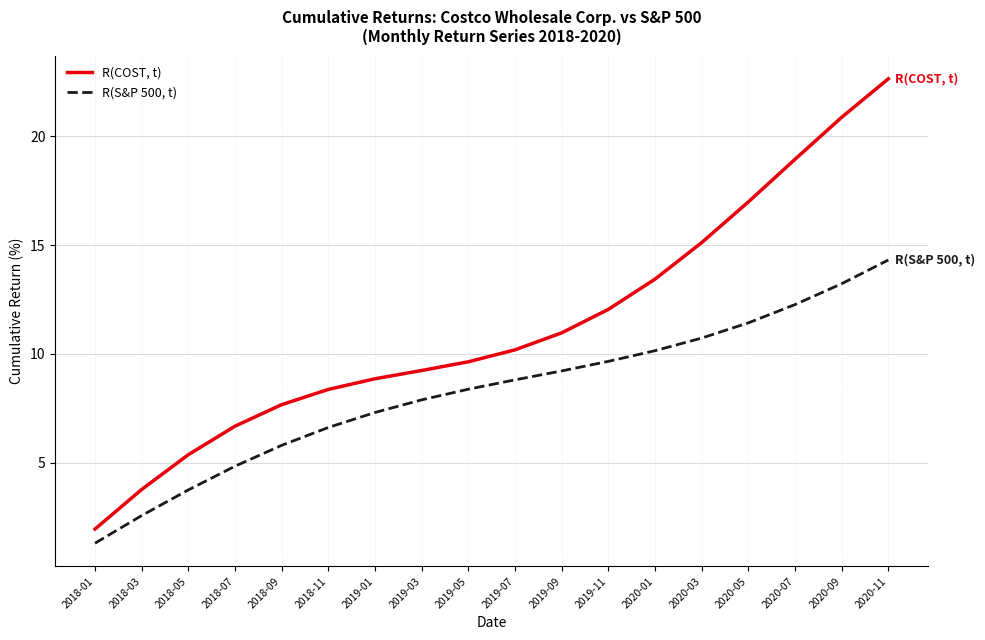

Which series has the largest range (max minus min)?

R(COST, t)